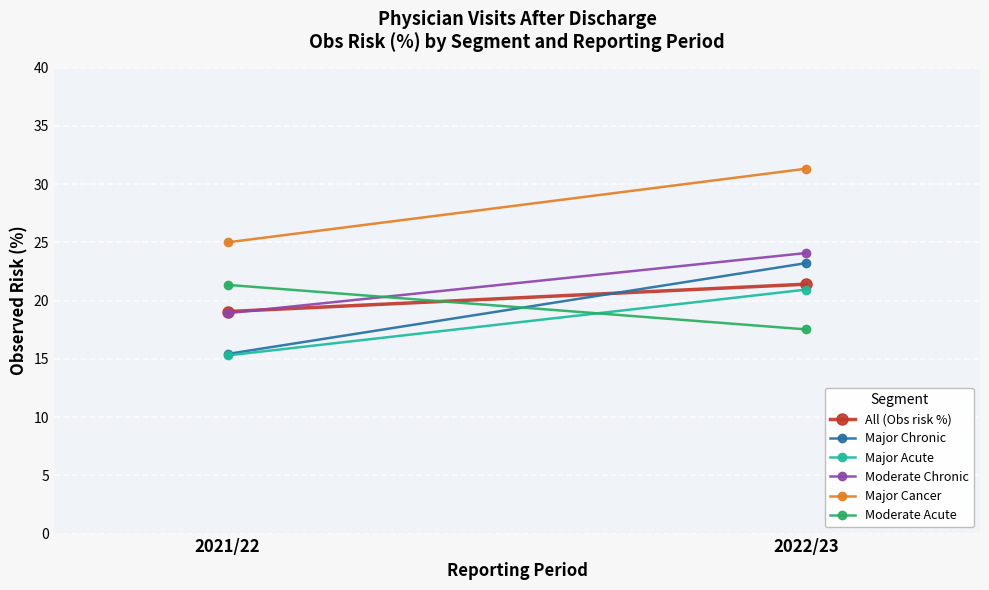

Is this an area chart (filled region under the line)?

No